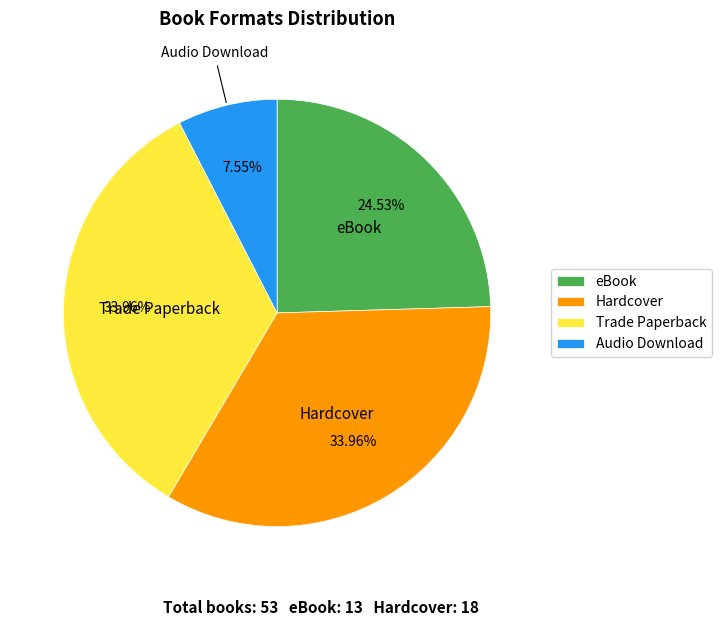

To the nearest percent, what is the difference between the Audio Download and Hardcover slice percentages?

26%